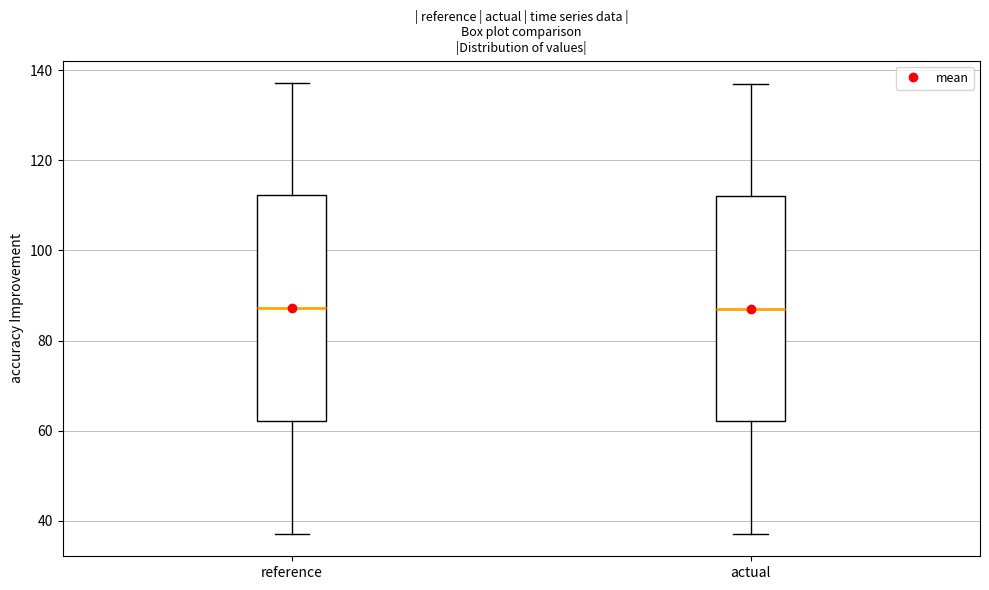

Where is the lower edge of the box for reference on the y-axis? The values are not printed on the chart, so give them approximately, as read against the axis.

62